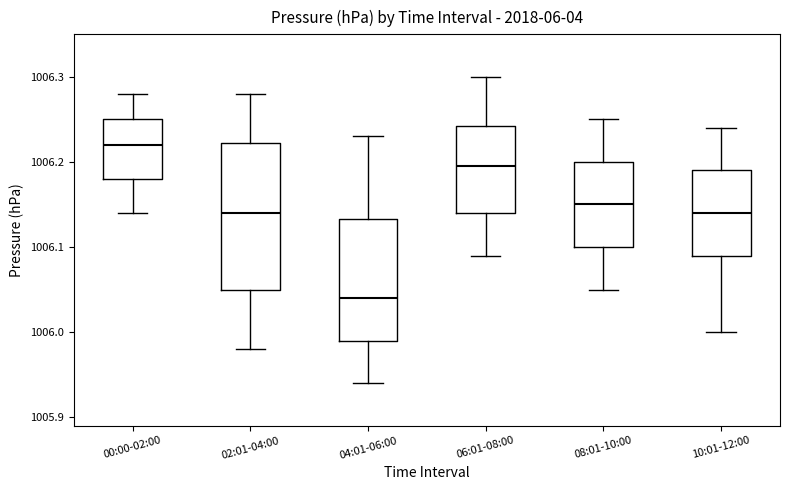

Which box's median line is the lowest?

04:01-06:00